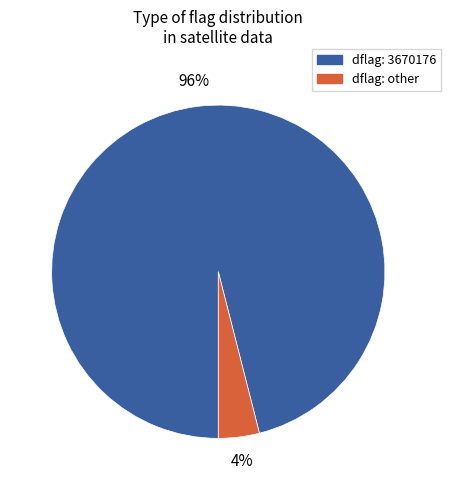

To the nearest percent, what is the average slice percentage?

50%